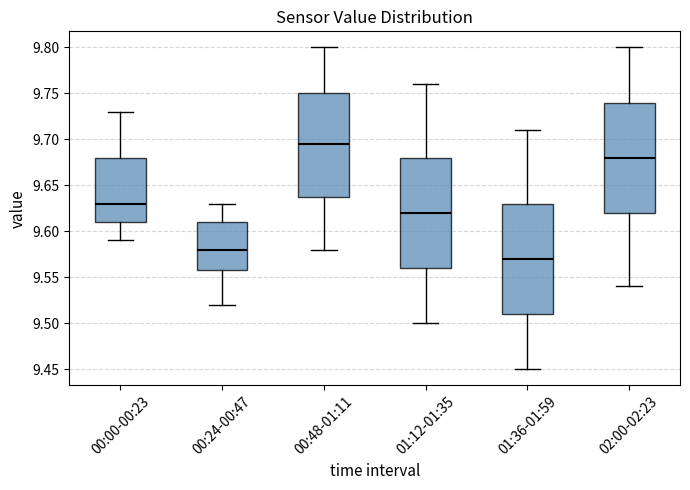

Reading left to right, transcribe this box plot: for each box, give where its median line is, the range the box spans, and where its two whiskers end, as read against the y-axis. The values are not printed on the chart, so give them approximately, as read against the axis.

00:00-00:23: median 9.630, box 9.610 to 9.680, whiskers 9.590 to 9.730
00:24-00:47: median 9.580, box 9.560 to 9.610, whiskers 9.520 to 9.630
00:48-01:11: median 9.695, box 9.640 to 9.750, whiskers 9.580 to 9.800
01:12-01:35: median 9.620, box 9.560 to 9.680, whiskers 9.500 to 9.760
01:36-01:59: median 9.570, box 9.510 to 9.630, whiskers 9.450 to 9.710
02:00-02:23: median 9.680, box 9.620 to 9.740, whiskers 9.540 to 9.800